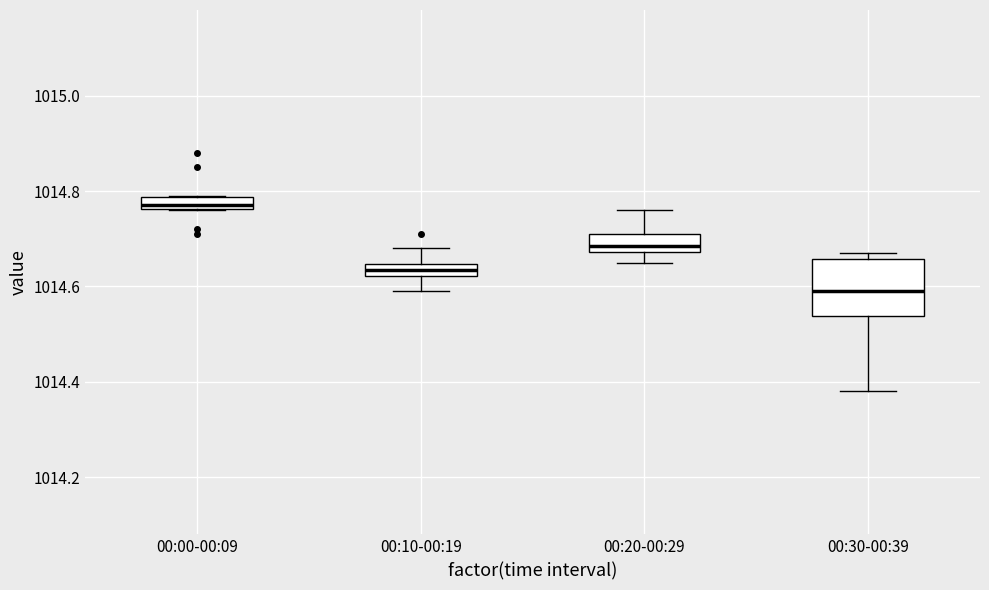

Where is the lower edge of the box for 00:00-00:09 on the y-axis? The values are not printed on the chart, so give them approximately, as read against the axis.

1014.76